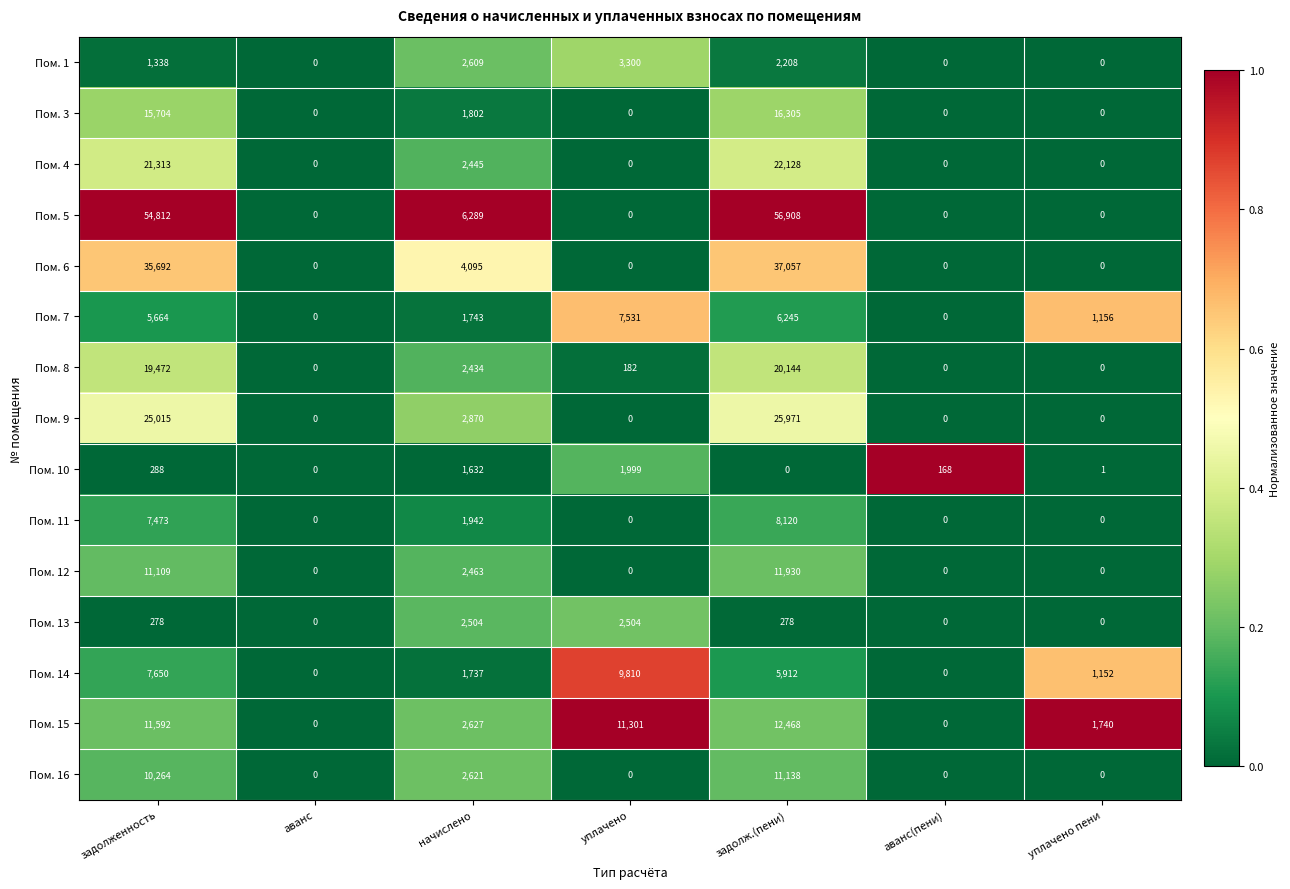

List the series in order of their peak value, lowest first.

Пом. 10, Пом. 13, Пом. 1, Пом. 7, Пом. 11, Пом. 14, Пом. 16, Пом. 12, Пом. 15, Пом. 3, Пом. 8, Пом. 4, Пом. 9, Пом. 6, Пом. 5